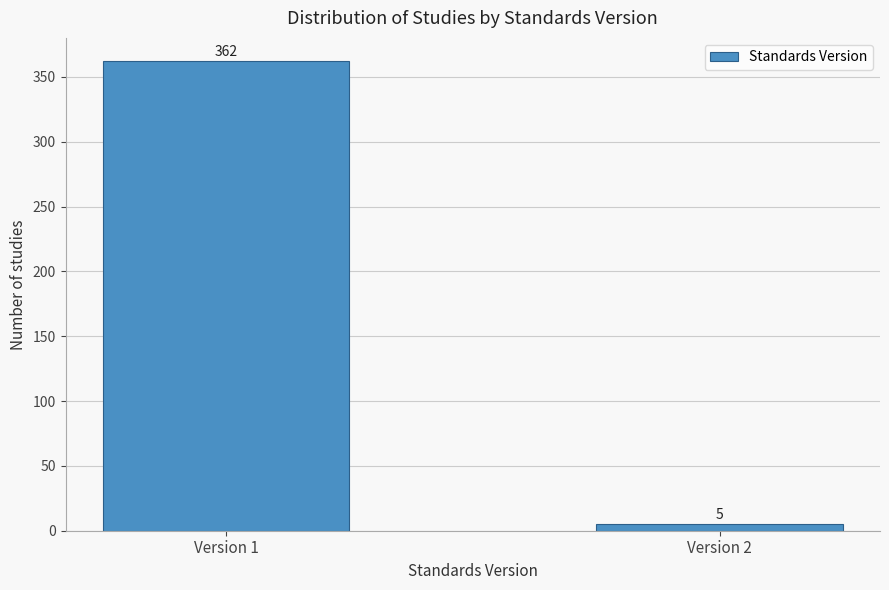

Reading left to right, what are all the values shown in this chart?

362	5